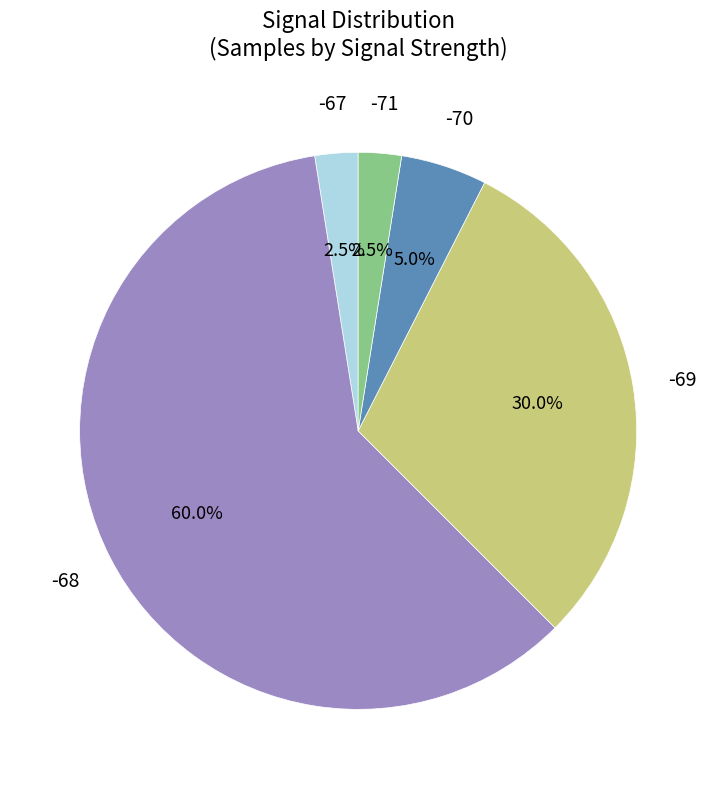

How much of the chart is everything except -68?

40.0%